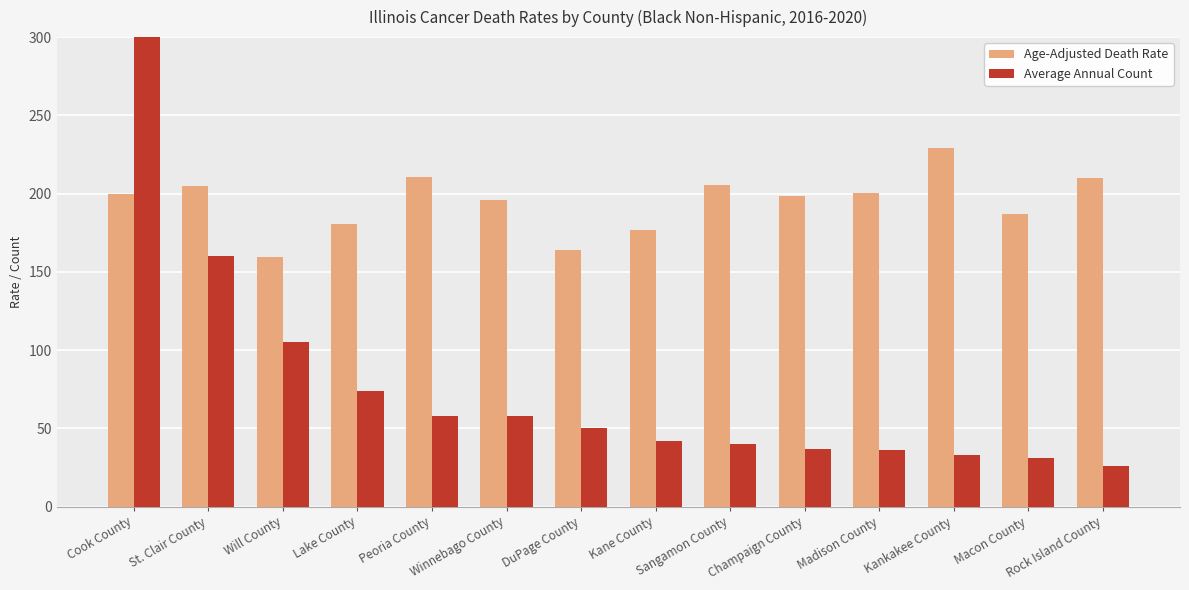

Rank the series by their maximum value, from highest to lowest.

Average Annual Count, Age-Adjusted Death Rate